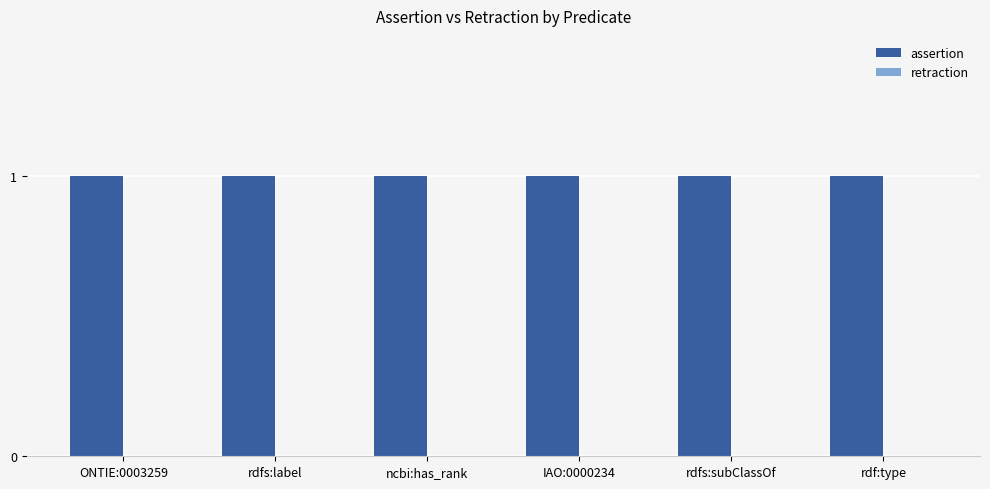

Which category has the highest value in the retraction series?

ONTIE:0003259